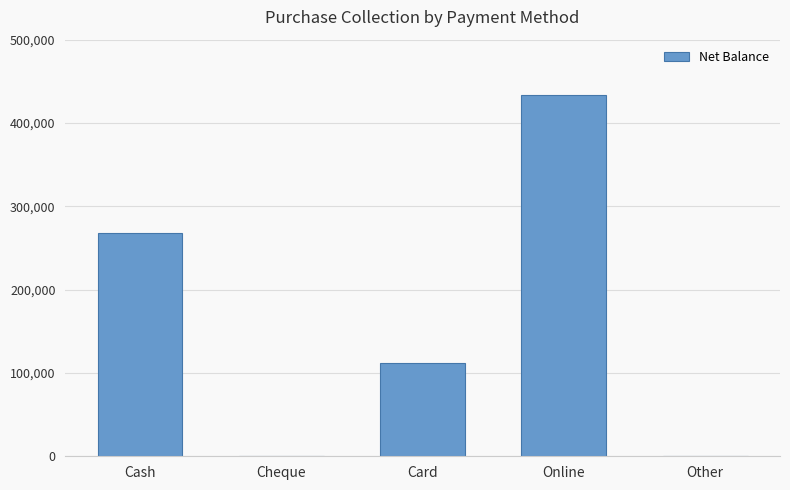

What is the greatest value displayed?

433999